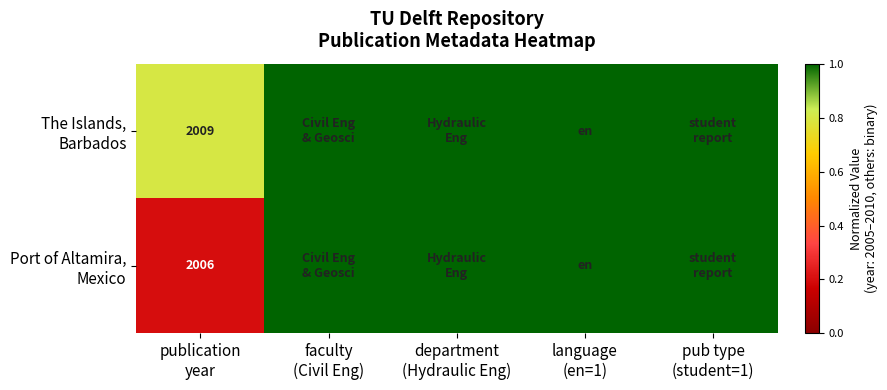

Rank the categories by Port of Altamira, Mexico value from highest to lowest.

faculty (Civil Eng), department (Hydraulic Eng), language (en=1), pub type (student=1), publication year